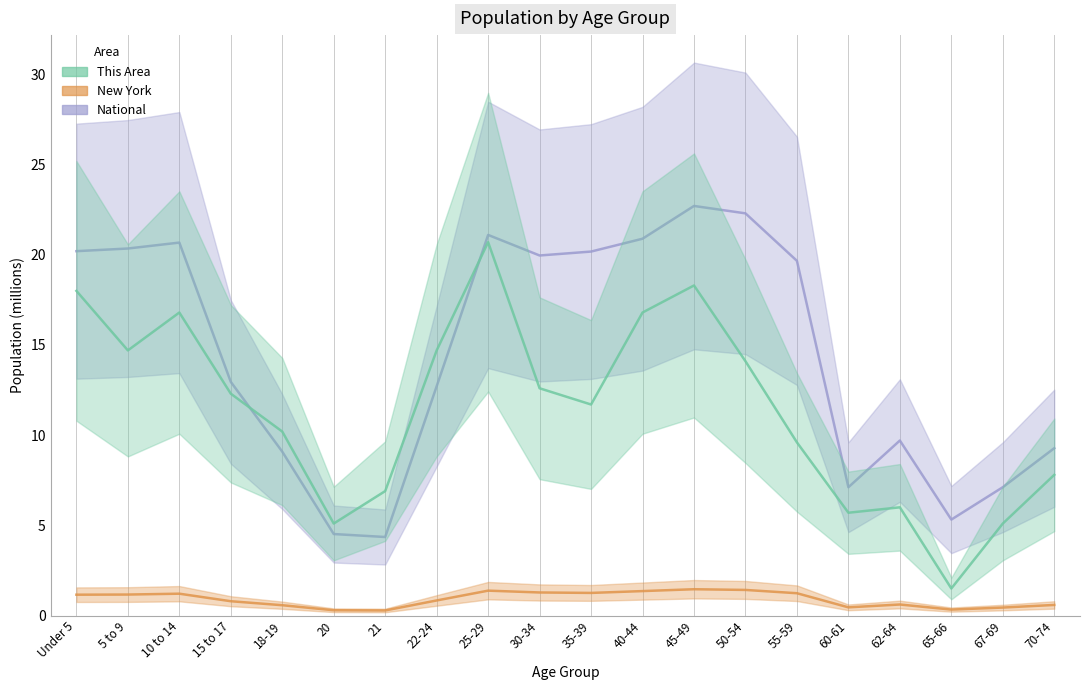

Which series changed the most between 22-24 and 25-29?

National